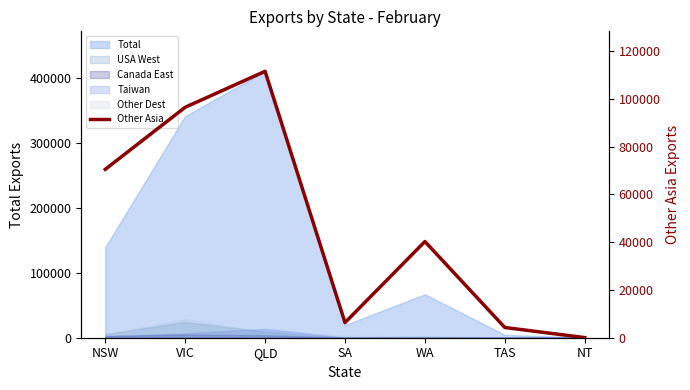

Does the chart display data point markers on the line(s)?

No